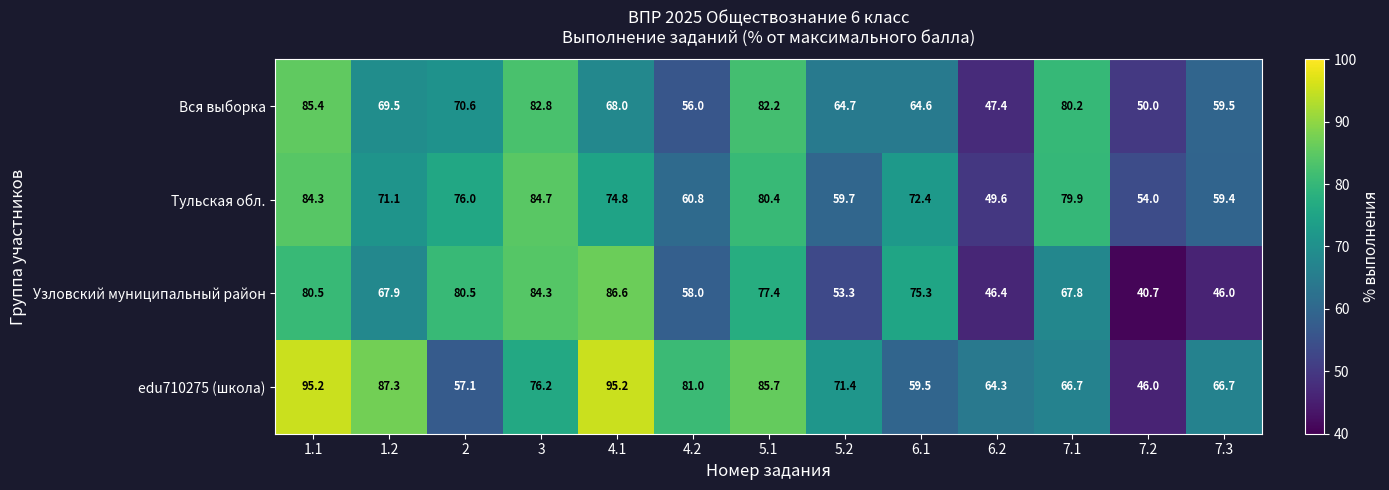

The value of Узловский муниципальный район at 4.2 is 58.0. True or false?

True